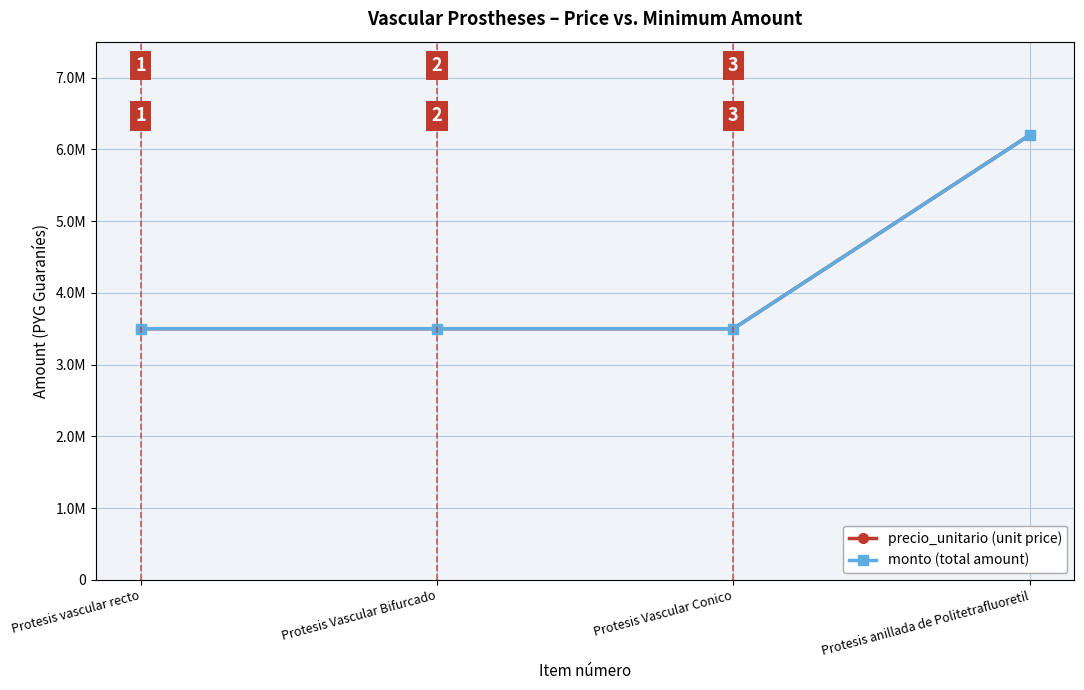

Does the chart have visible grid lines?

Yes